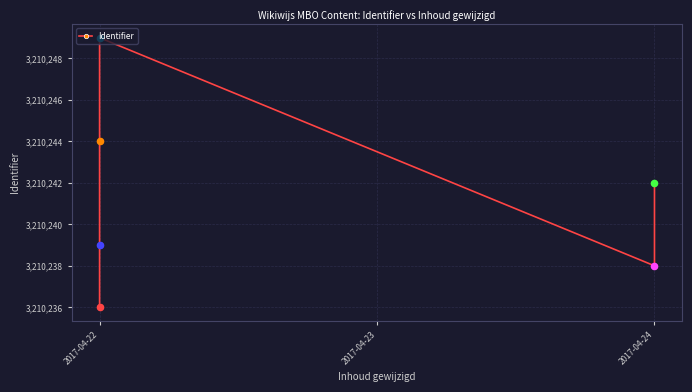

What is the ratio of the value at 4 to the value at 2017-04-22?

1.0